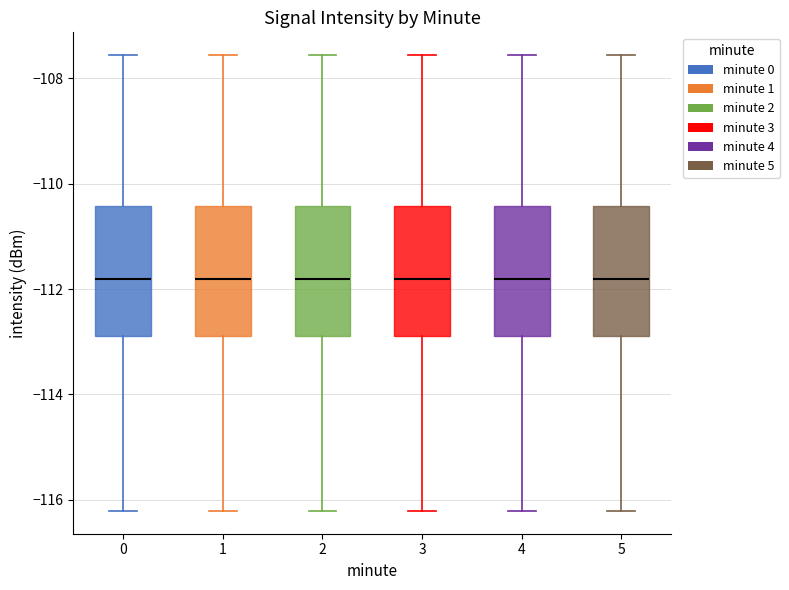

Reading left to right, read every box against the y-axis: the position of its median line, the range the box covers, and the ends of its whiskers. The values are not printed on the chart, so give them approximately, as read against the axis.

0: median -111.8, box -112.8 to -110.4, whiskers -116.2 to -107.6
1: median -111.8, box -112.8 to -110.4, whiskers -116.2 to -107.6
2: median -111.8, box -112.8 to -110.4, whiskers -116.2 to -107.6
3: median -111.8, box -112.8 to -110.4, whiskers -116.2 to -107.6
4: median -111.8, box -112.8 to -110.4, whiskers -116.2 to -107.6
5: median -111.8, box -112.8 to -110.4, whiskers -116.2 to -107.6